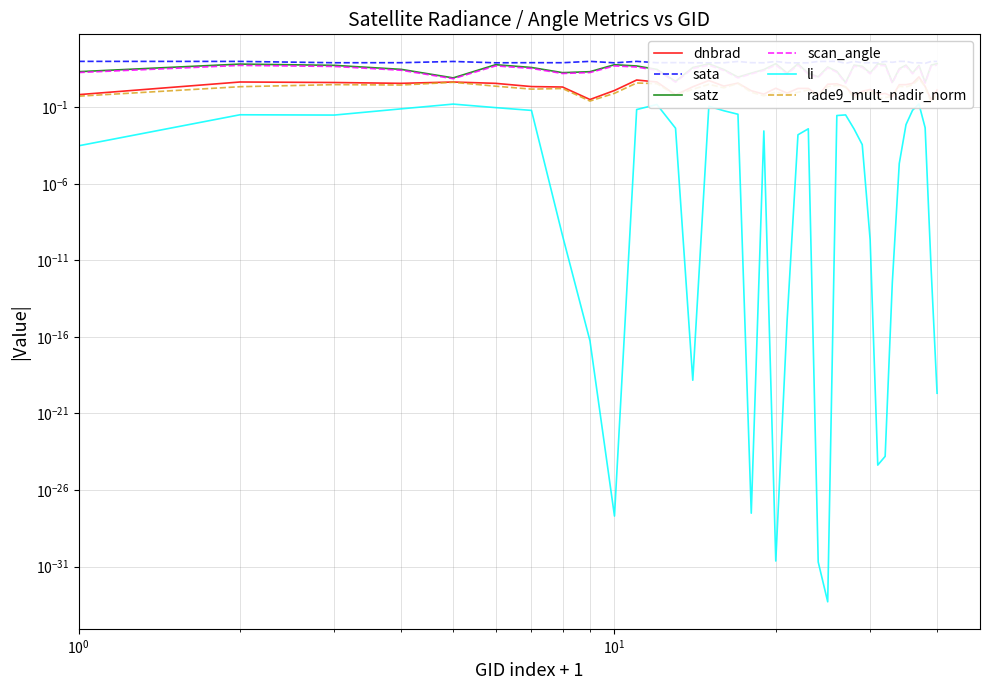

True or false: dnbrad and scan_angle intersect in this chart.

False